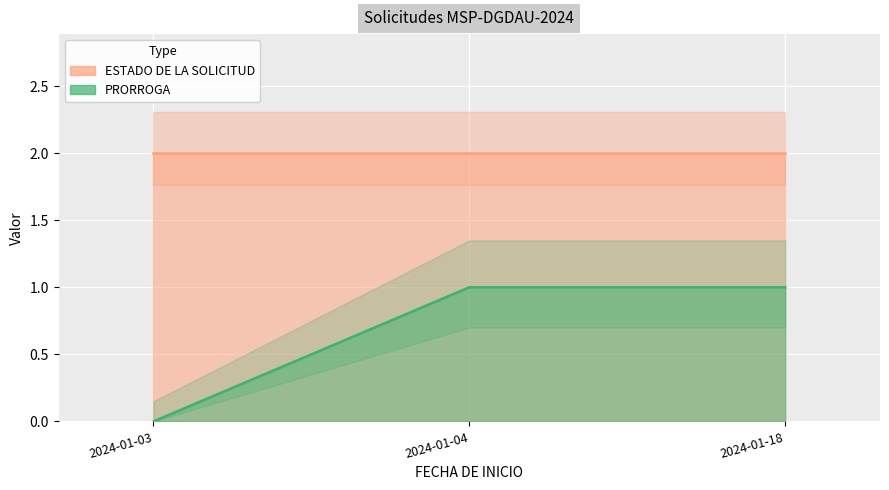

Reading right to left, what are all the values shown in this chart?

1	1	0